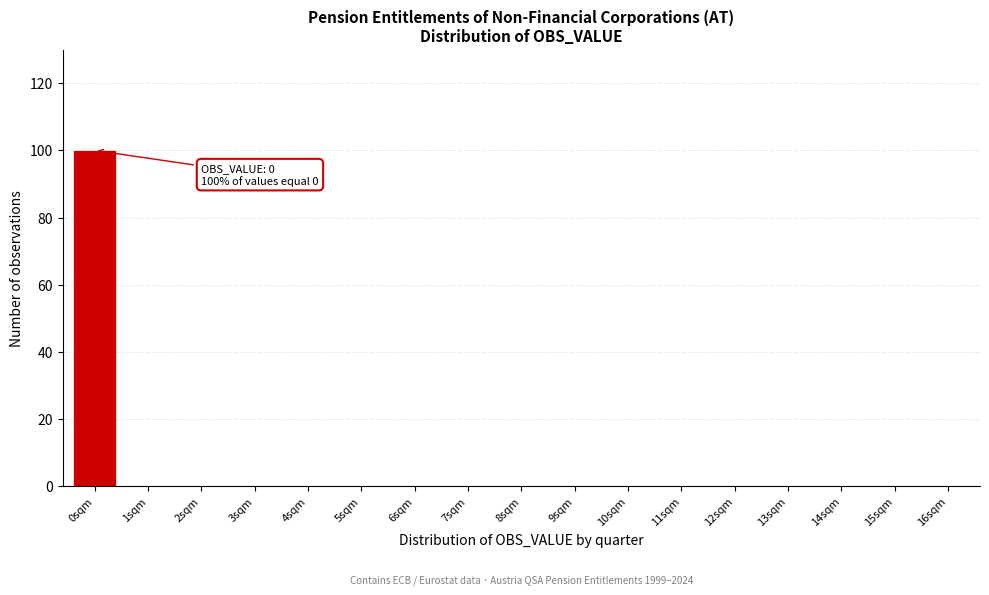

Reading left to right, extract all data points from this chart.

0sqm=100	1sqm=0	2sqm=0	3sqm=0	4sqm=0	5sqm=0	6sqm=0	7sqm=0	8sqm=0	9sqm=0	10sqm=0	11sqm=0	12sqm=0	13sqm=0	14sqm=0	15sqm=0	16sqm=0